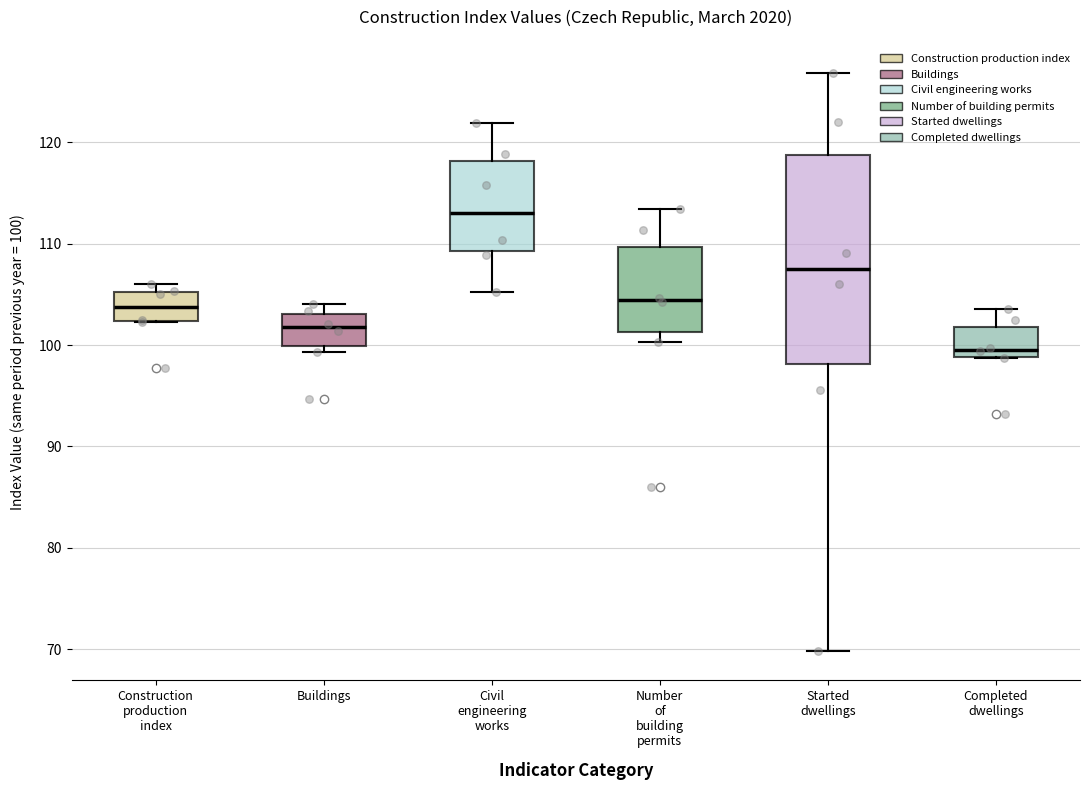

Where is the upper edge of the box for Construction production index on the y-axis? The values are not printed on the chart, so give them approximately, as read against the axis.

105